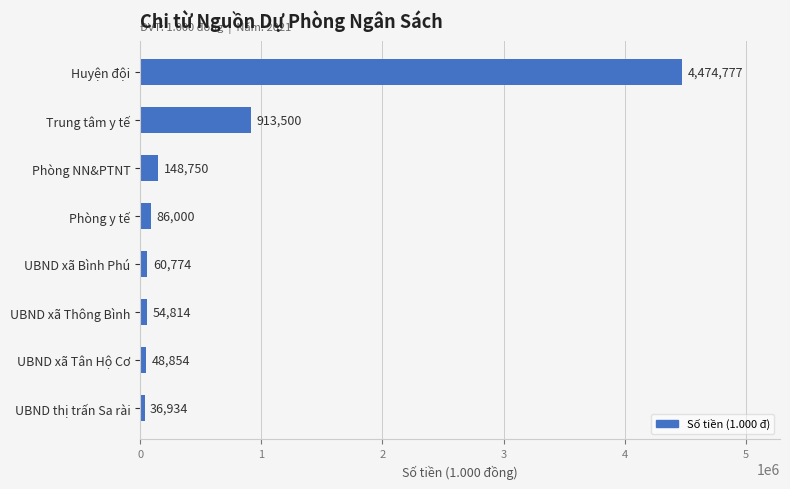

What is the sum of the values at Phòng y tế and UBND xã Bình Phú?

146774.0